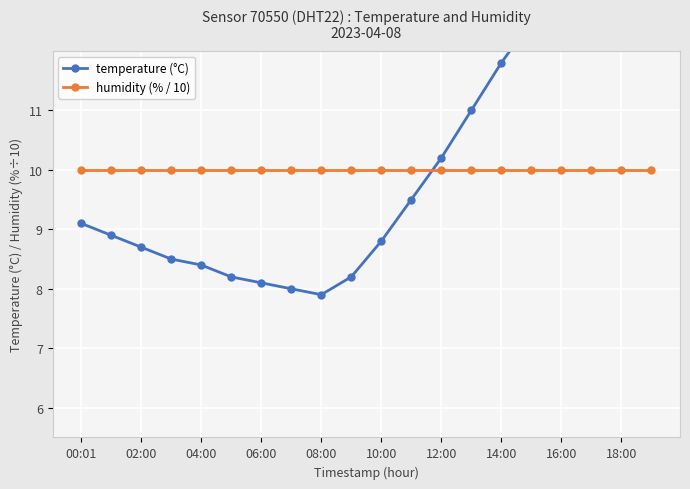

After their last crossing, which series has the higher values: temperature (°C) or humidity (% / 10)?

temperature (°C)